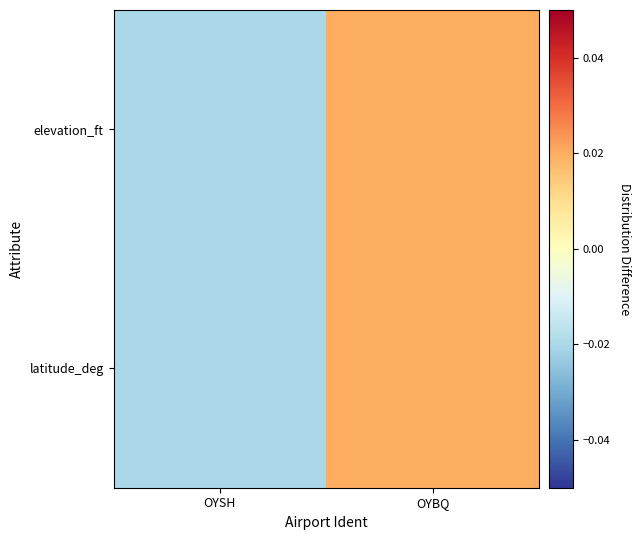

Reading left to right, list all the values displayed in this chart.

latitude_deg: OYSH=-0.0	OYBQ=0.0
elevation_ft: OYSH=-0.0	OYBQ=0.0